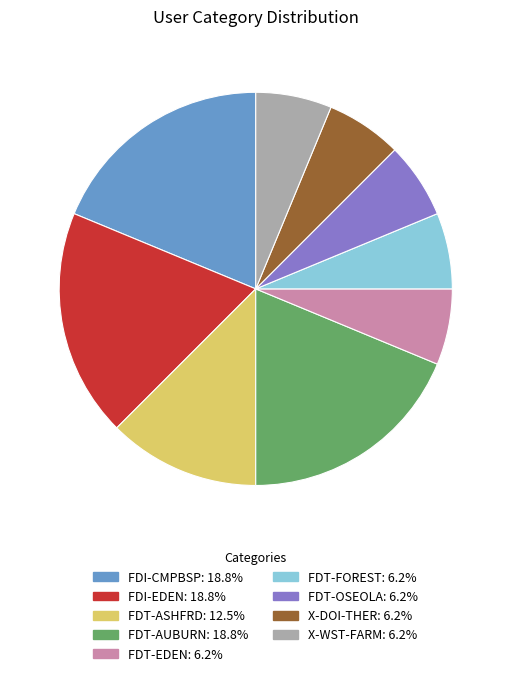

Does X-WST-FARM represent more than half of the total?

No